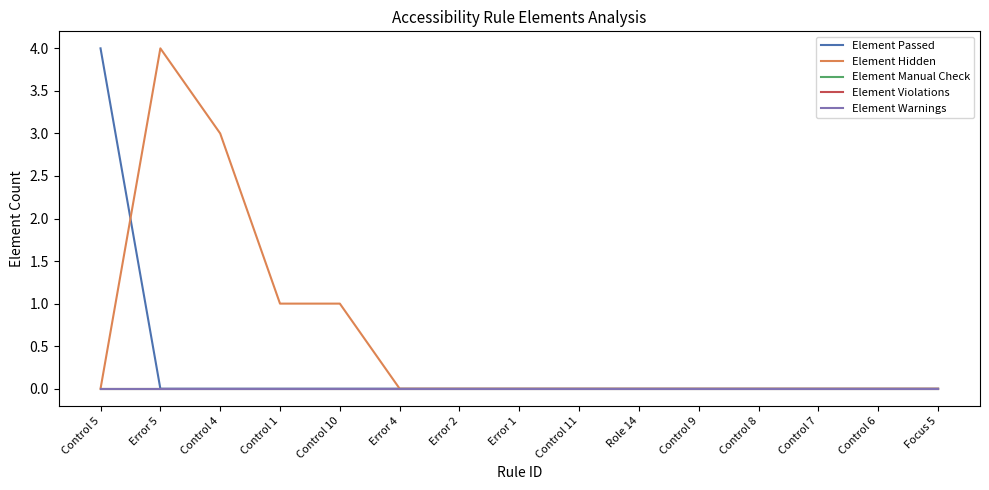

Is this an area chart (filled region under the line)?

No